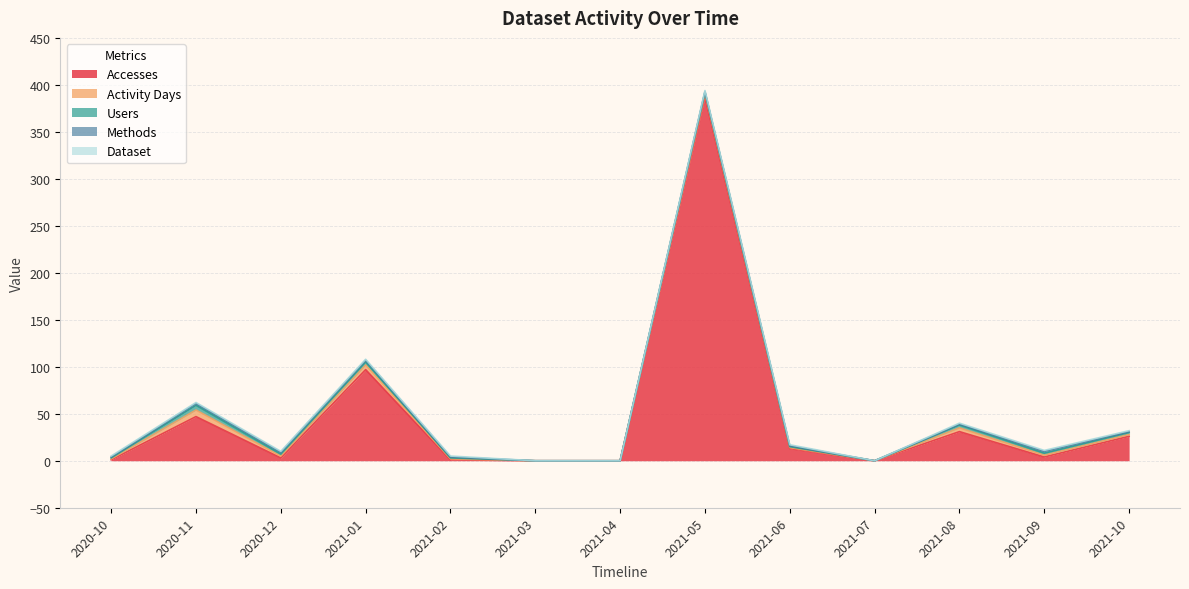

Rank the series by their maximum value, from lowest to highest.

Dataset, Methods, Users, Activity Days, Accesses